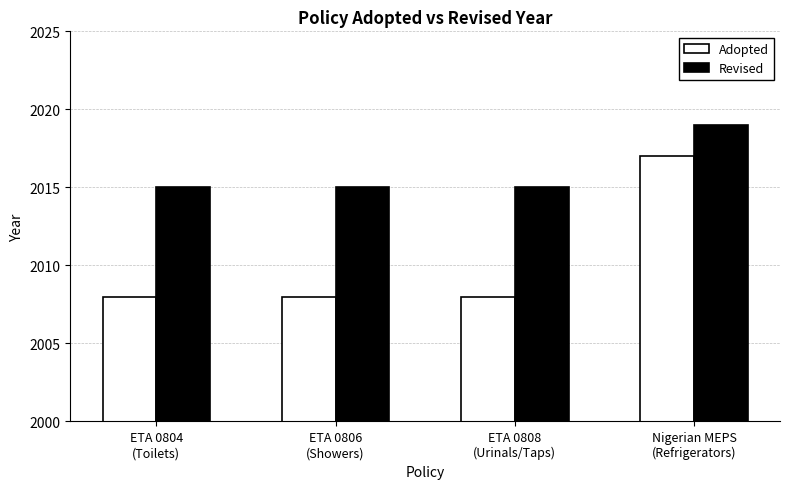

Rank the series by their average value, from lowest to highest.

Adopted, Revised